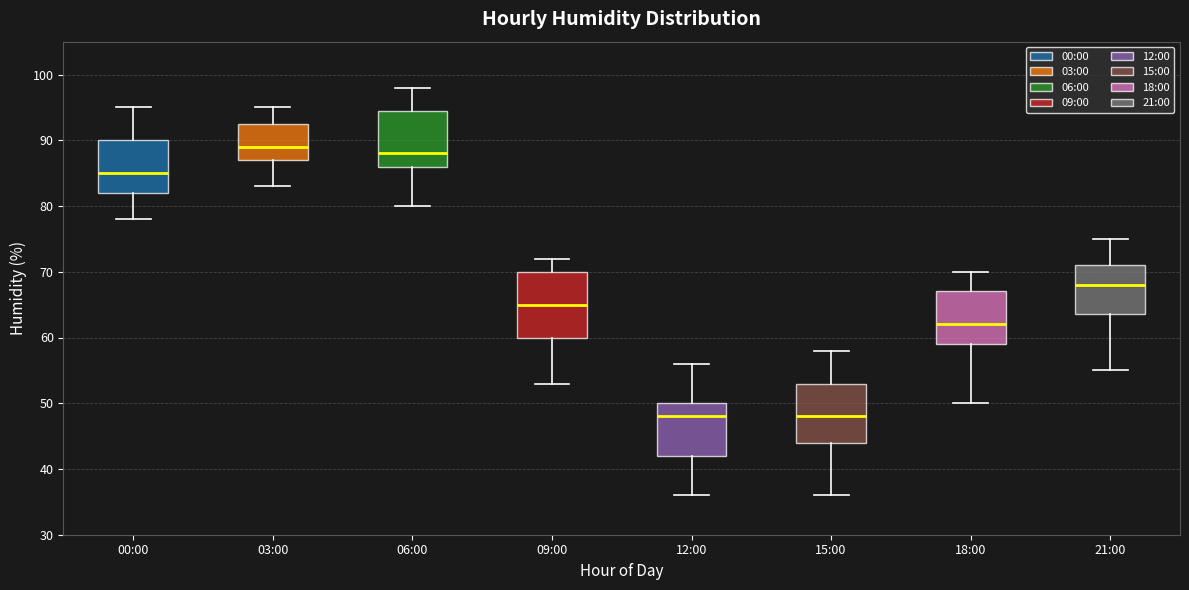

Comparing the boxes themselves (not the whiskers), which one is the tallest?

09:00